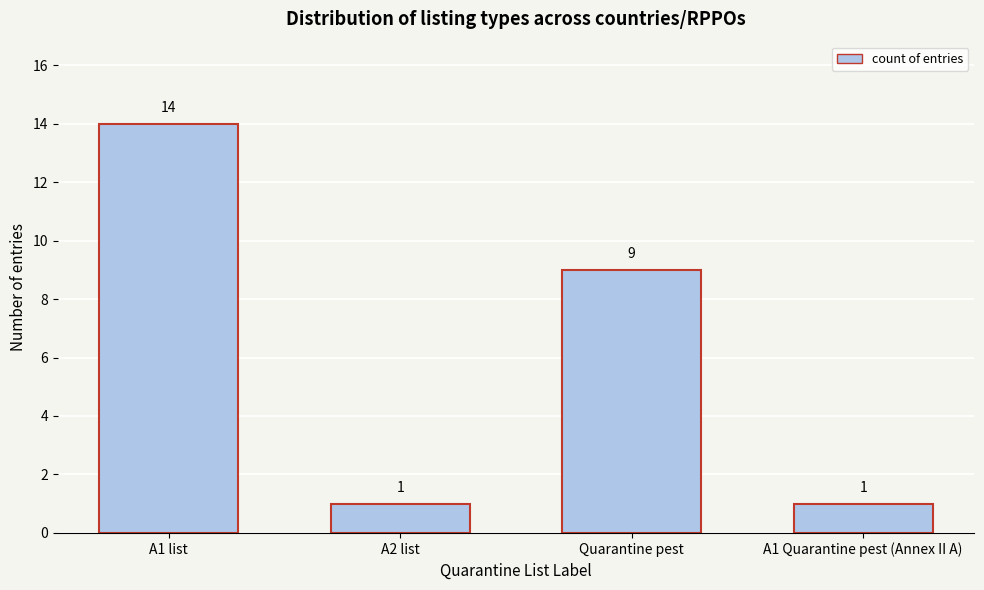

Reading left to right, what are all the values shown in this chart?

14	1	9	1